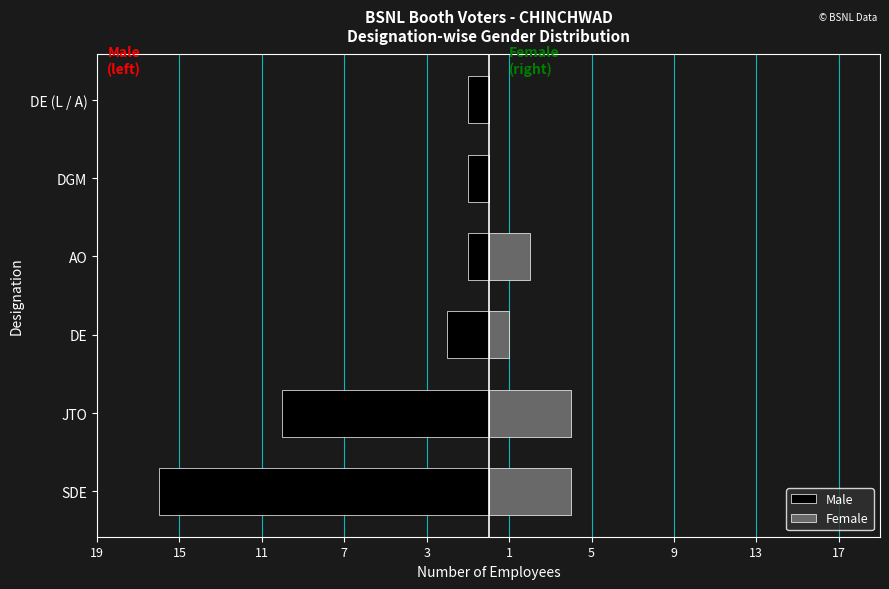

Reading right to left, transcribe all the data shown in this chart.

Male: -1	-1	-1	-2	-10	-16
Female: 0	0	2	1	4	4